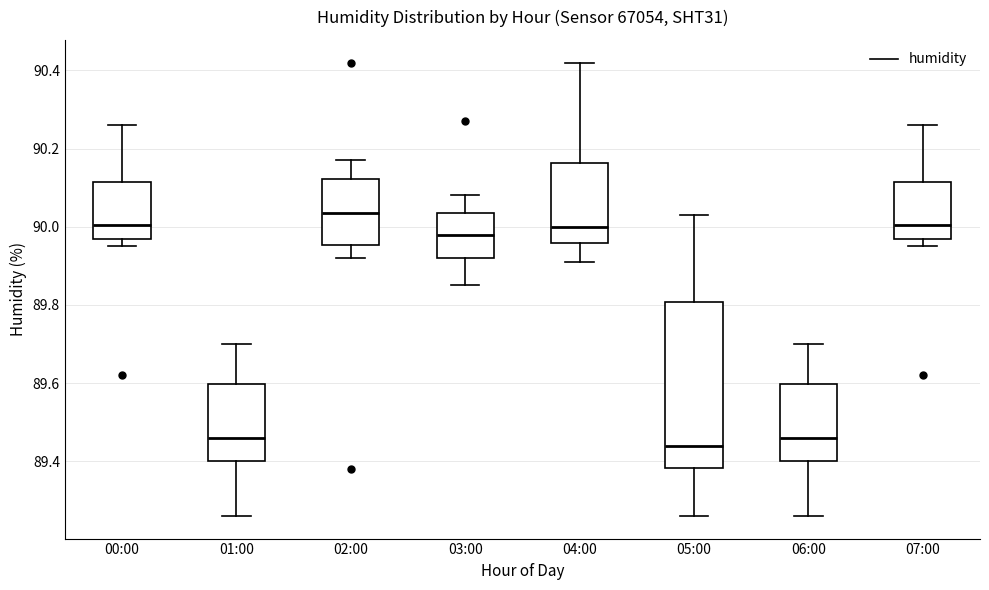

Reading left to right, read every box against the y-axis: the position of its median line, the range the box covers, and the ends of its whiskers. The values are not printed on the chart, so give them approximately, as read against the axis.

00:00: median 90.00, box 89.96 to 90.12, whiskers 89.96 (just below the box's lower edge) to 90.26
01:00: median 89.46, box 89.40 to 89.60, whiskers 89.26 to 89.70
02:00: median 90.04, box 89.96 to 90.12, whiskers 89.92 to 90.18
03:00: median 89.98, box 89.92 to 90.04, whiskers 89.86 to 90.08
04:00: median 90.00, box 89.96 to 90.16, whiskers 89.92 to 90.42
05:00: median 89.44, box 89.38 to 89.80, whiskers 89.26 to 90.04
06:00: median 89.46, box 89.40 to 89.60, whiskers 89.26 to 89.70
07:00: median 90.00, box 89.96 to 90.12, whiskers 89.96 (just below the box's lower edge) to 90.26